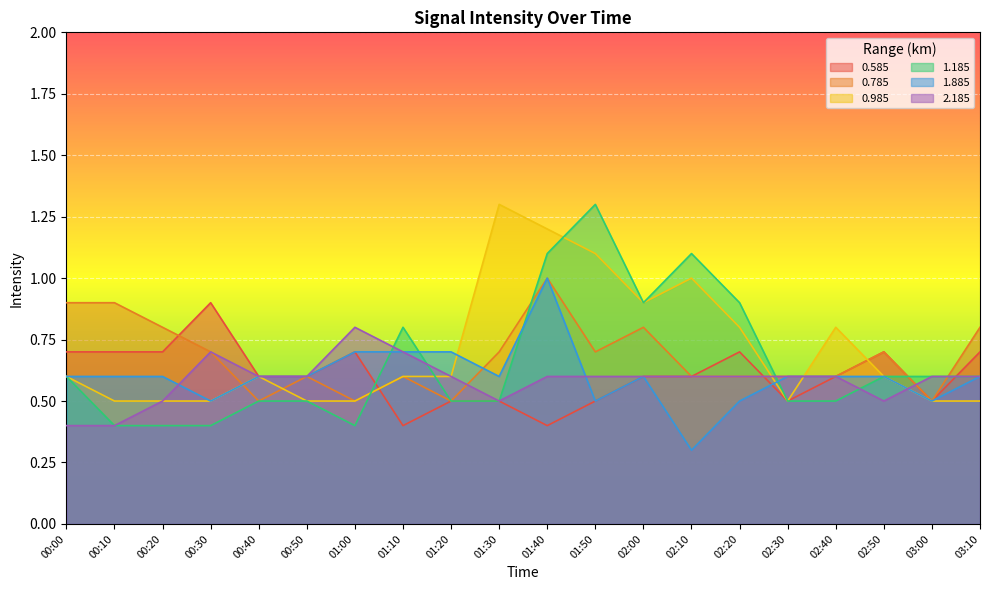

What is the difference between the maximum and minimum values in the 0.785 series?

0.5